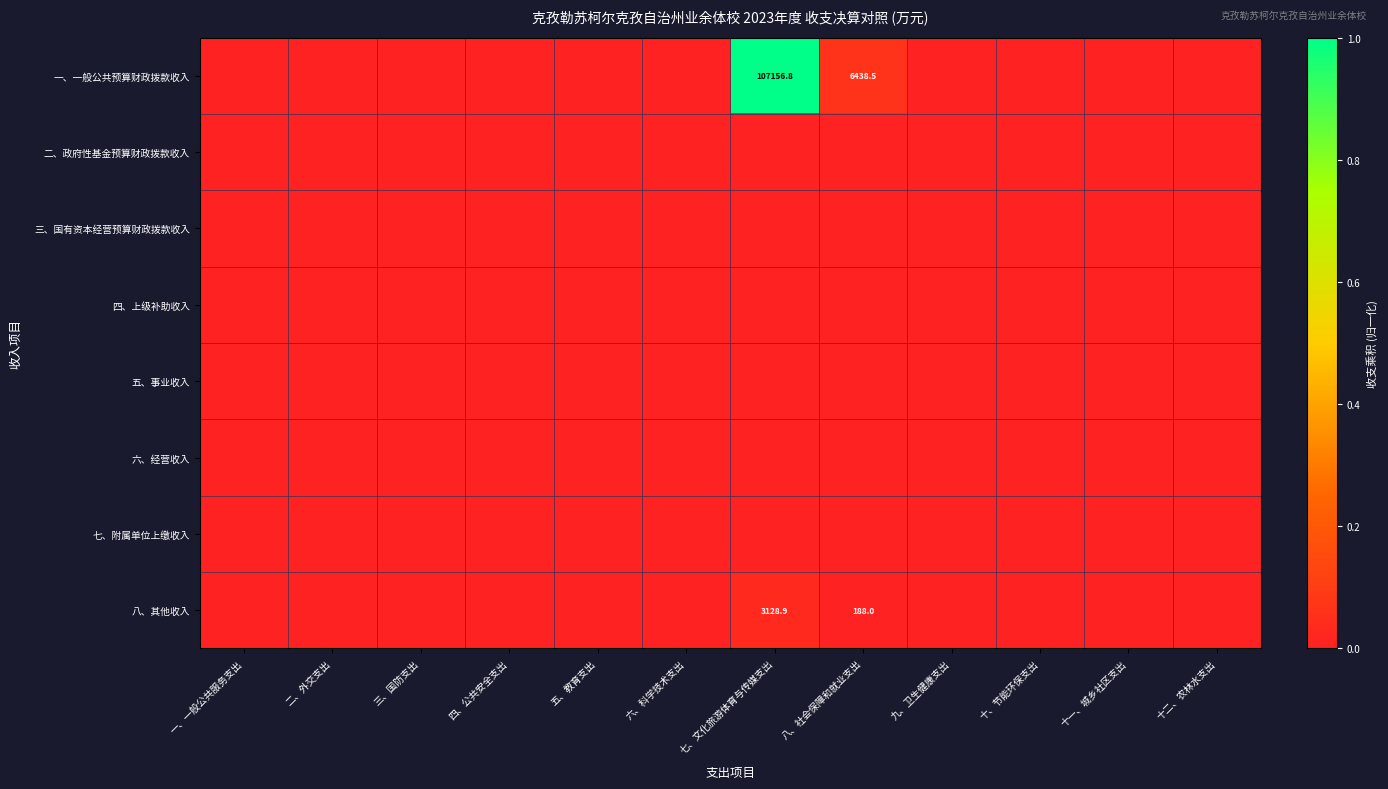

Between 十二、农林水支出 and 五、教育支出, which is larger?

十二、农林水支出